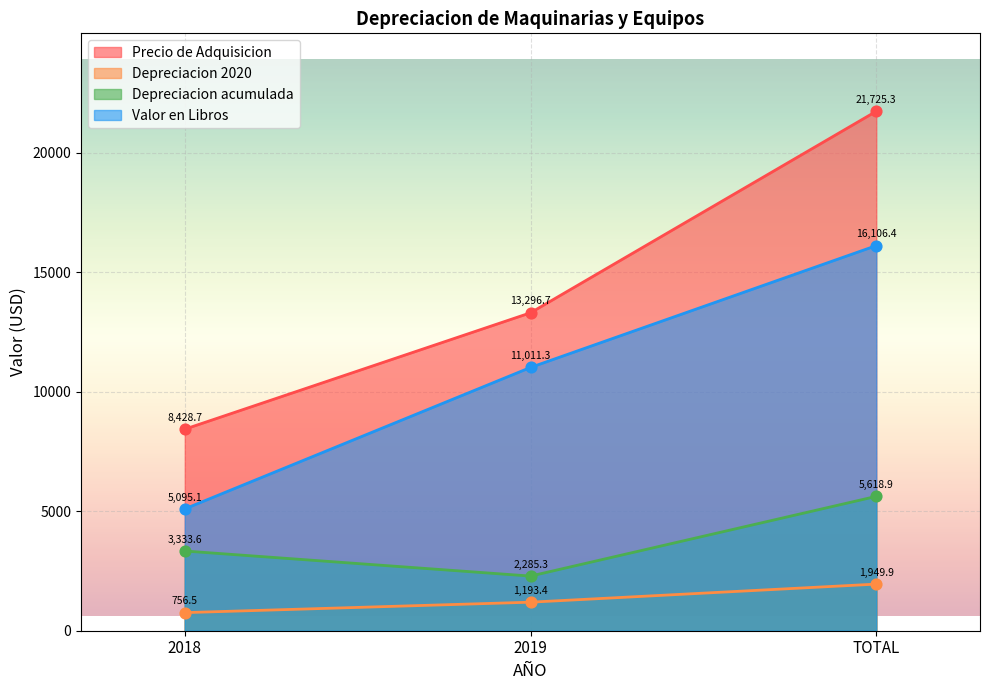

At which category is the sum across all series the highest?

TOTAL